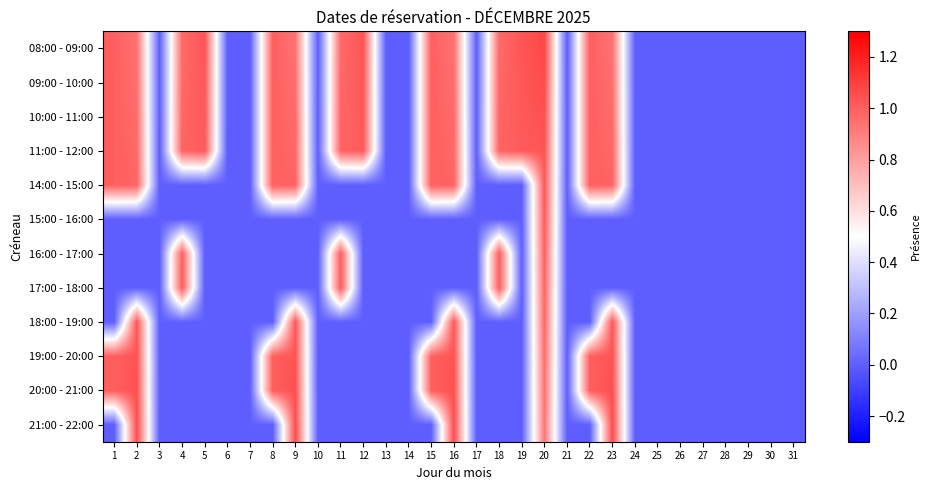

Which label corresponds to the largest value in the chart?

20